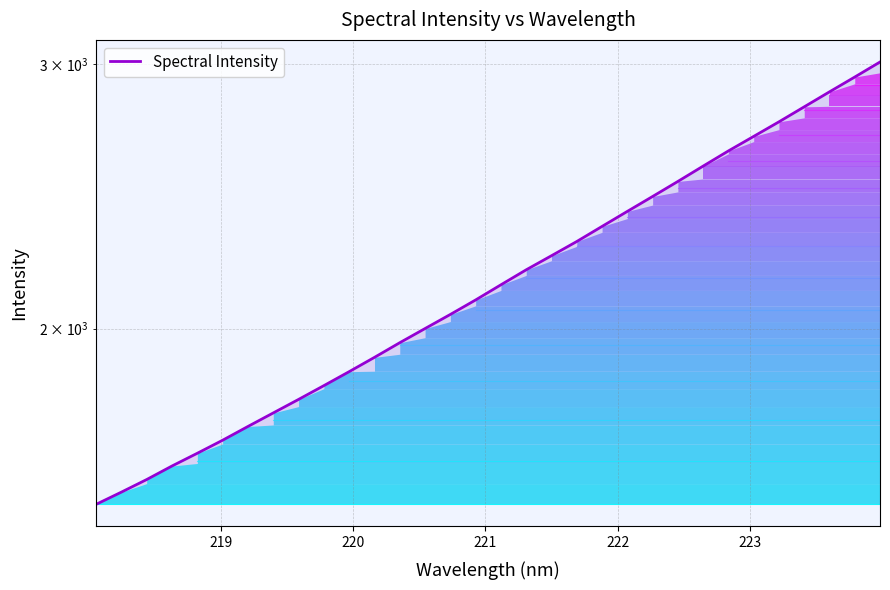

Reading left to right, extract all data points from this chart.

1527.4	1556.3	1586.7	1620.0	1651.9	1685.3	1721.3	1757.4	1794.2	1832.5	1872.3	1913.7	1957.2	2000.3	2044.0	2090.0	2139.1	2188.9	2236.8	2286.1	2339.6	2394.2	2449.6	2506.7	2566.4	2626.9	2686.1	2746.8	2810.7	2876.1	2942.1	3010.8